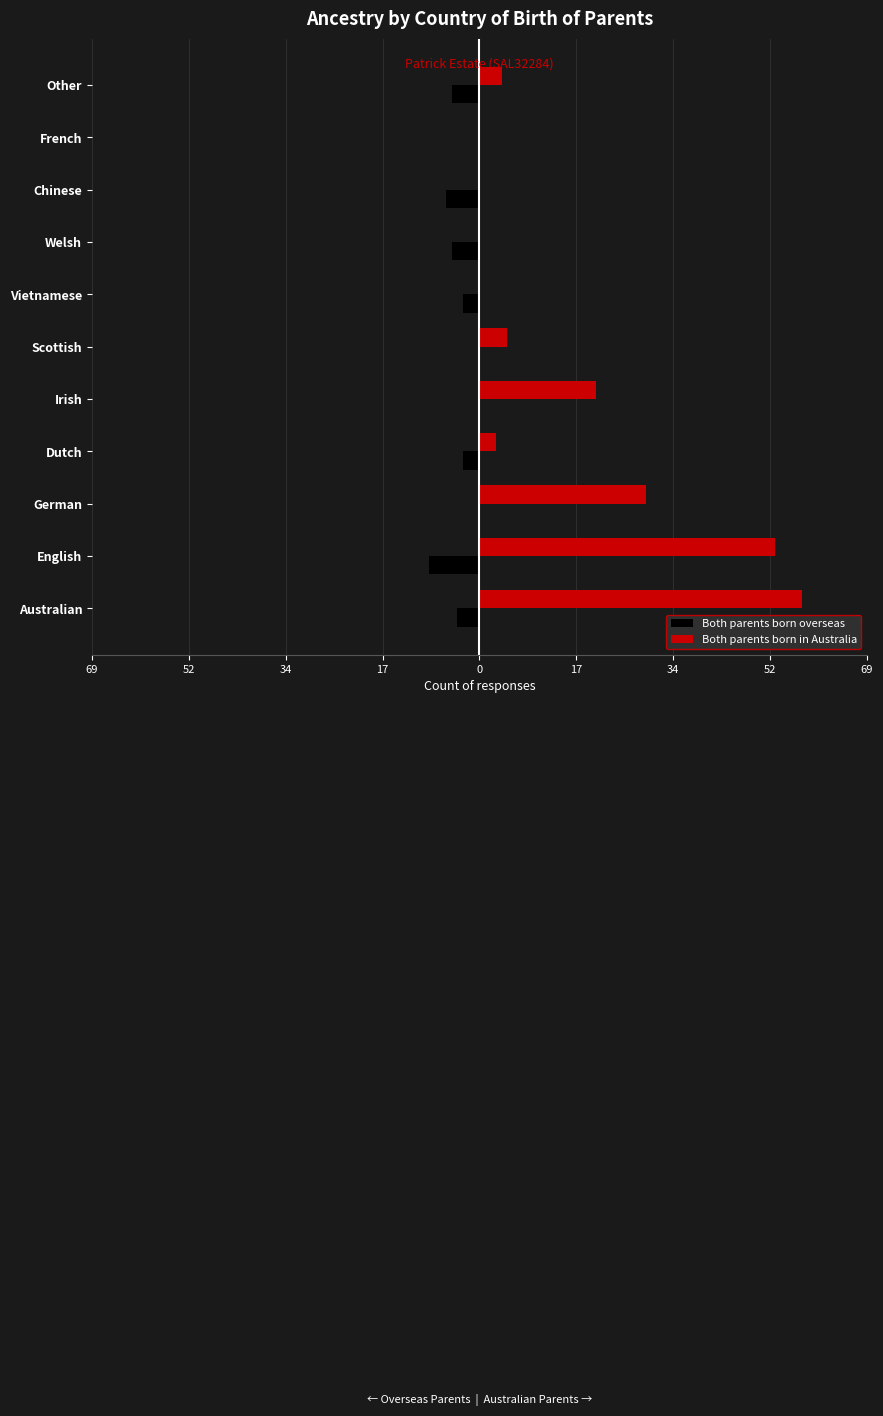

What are all the series names shown in the legend?

Both parents born overseas, Both parents born in Australia